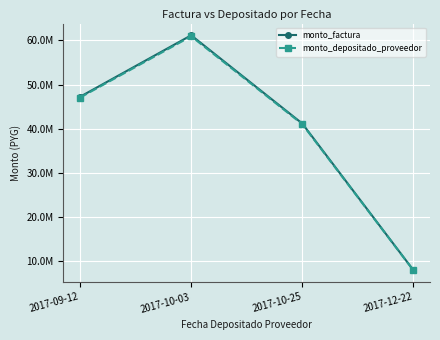

What is the label of the 4th point from the left?

2017-12-22